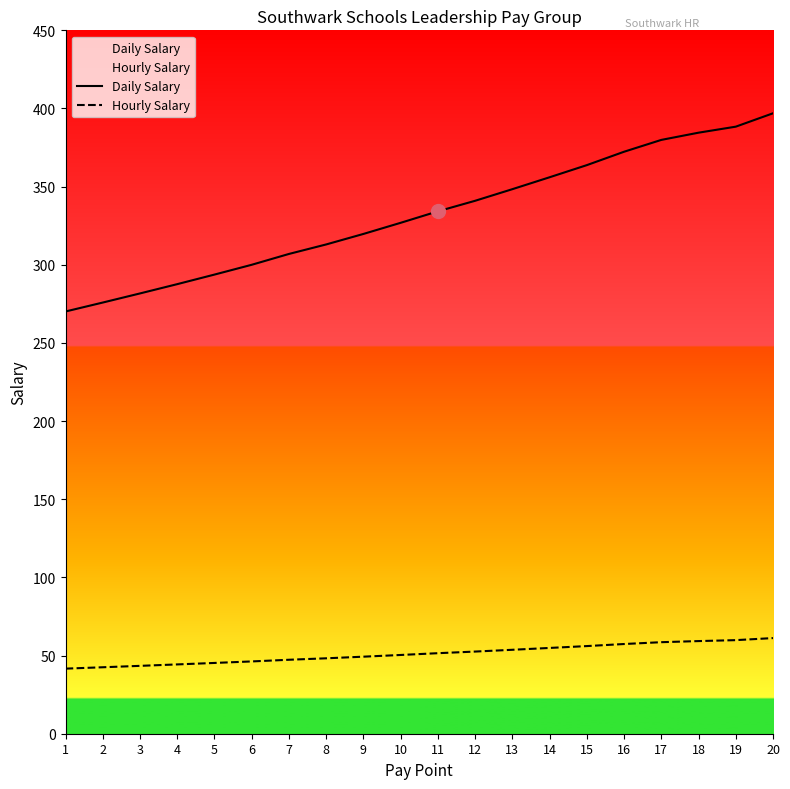

What is the value of the Hourly Salary point at the 1st from the left?

41.6